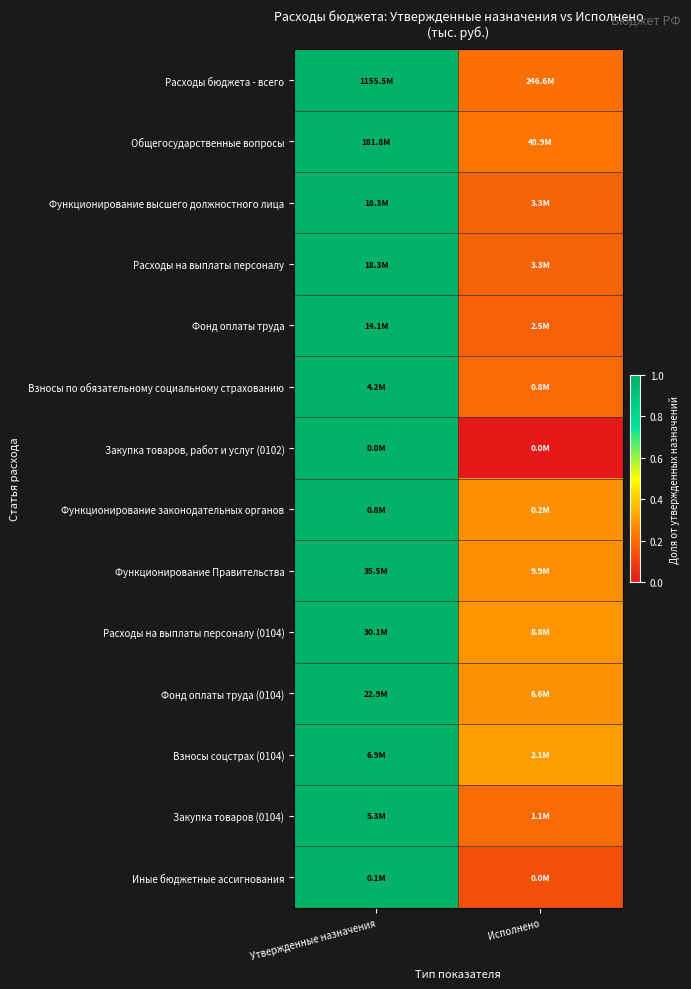

Reading left to right, extract all data points from this chart.

Расходы бюджета - всего: Утвержденные назначения=1.0	Исполнено=0.2
Общегосударственные вопросы: Утвержденные назначения=1.0	Исполнено=0.2
Функционирование высшего должностного лица: Утвержденные назначения=1.0	Исполнено=0.2
Расходы на выплаты персоналу: Утвержденные назначения=1.0	Исполнено=0.2
Фонд оплаты труда: Утвержденные назначения=1.0	Исполнено=0.2
Взносы по обязательному социальному страхованию: Утвержденные назначения=1.0	Исполнено=0.2
Закупка товаров, работ и услуг (0102): Утвержденные назначения=1.0	Исполнено=0.0
Функционирование законодательных органов: Утвержденные назначения=1.0	Исполнено=0.3
Функционирование Правительства: Утвержденные назначения=1.0	Исполнено=0.3
Расходы на выплаты персоналу (0104): Утвержденные назначения=1.0	Исполнено=0.3
Фонд оплаты труда (0104): Утвержденные назначения=1.0	Исполнено=0.3
Взносы соцстрах (0104): Утвержденные назначения=1.0	Исполнено=0.3
Закупка товаров (0104): Утвержденные назначения=1.0	Исполнено=0.2
Иные бюджетные ассигнования: Утвержденные назначения=1.0	Исполнено=0.1